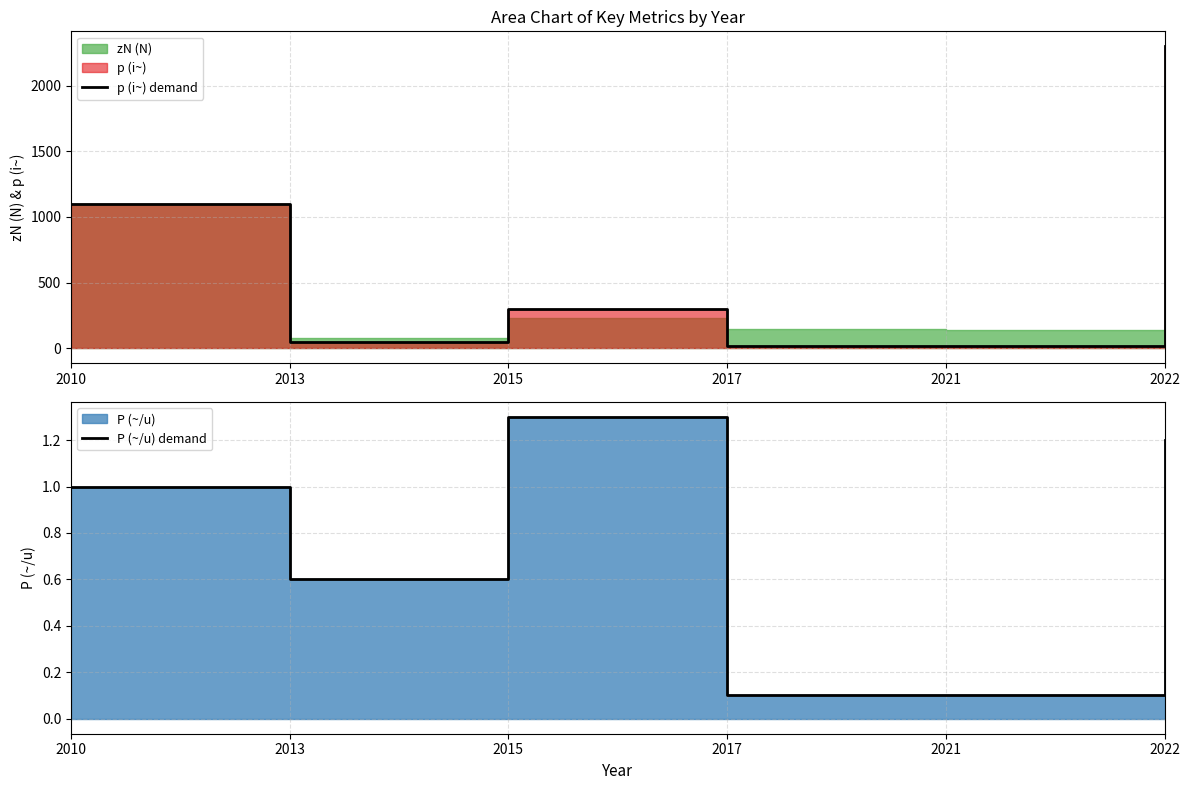

What is the minimum value for P (~/u) demand?

0.1